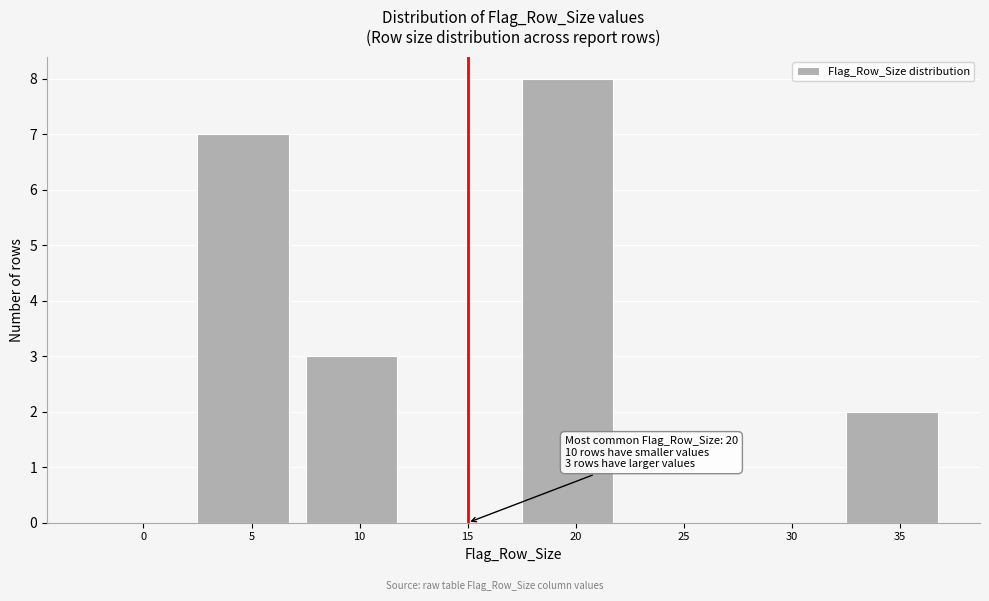

Reading left to right, extract all data points from this chart.

0=0	5=7	10=3	15=0	20=8	25=0	30=0	35=2